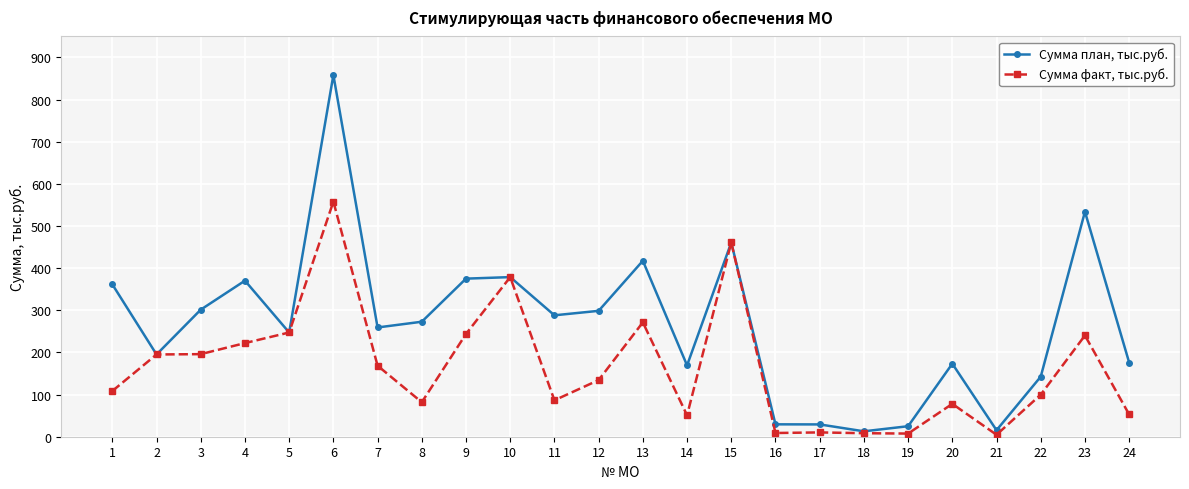

How many data points in Сумма факт, тыс.руб. are less than 134?

12